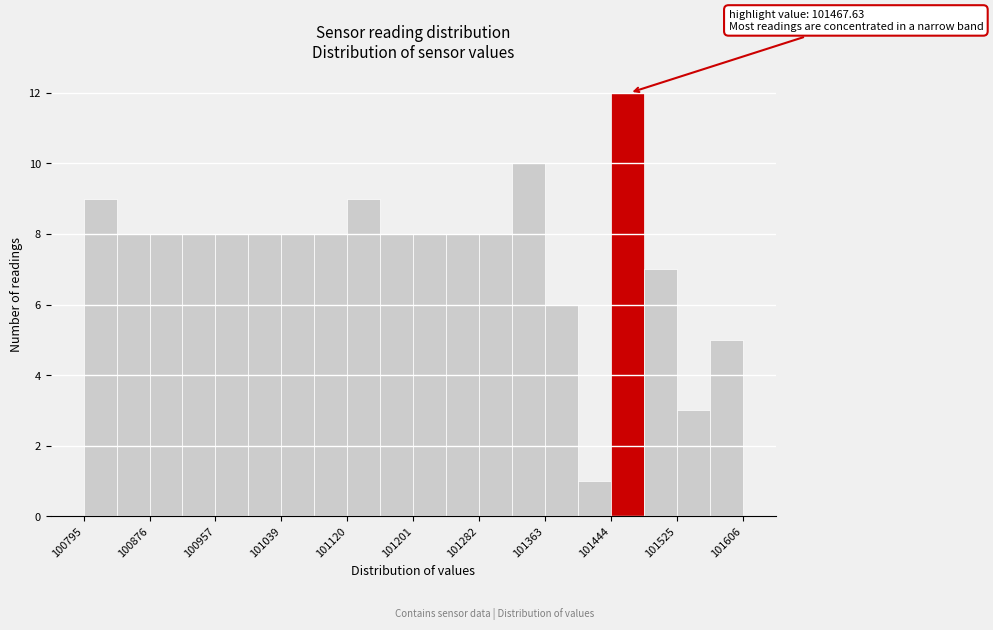

Over which range of the x-axis is the bar tallest?

101440 to 101490